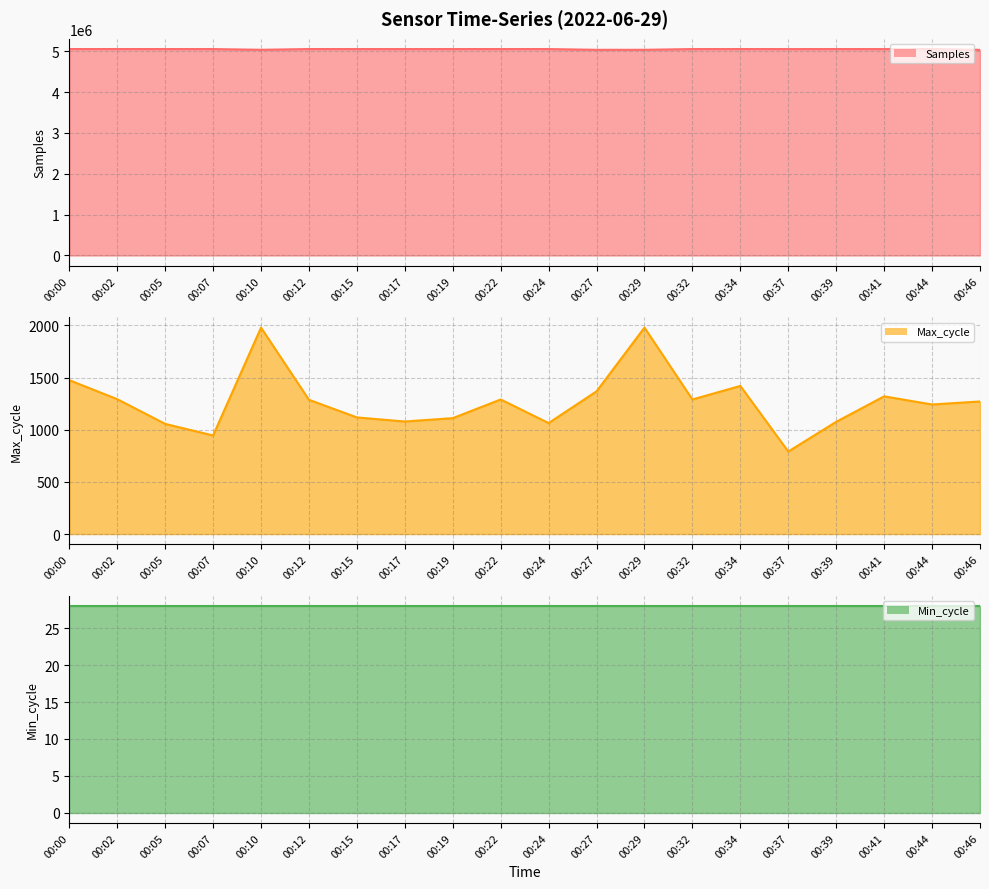

Which series has the widest spread of values?

Samples line